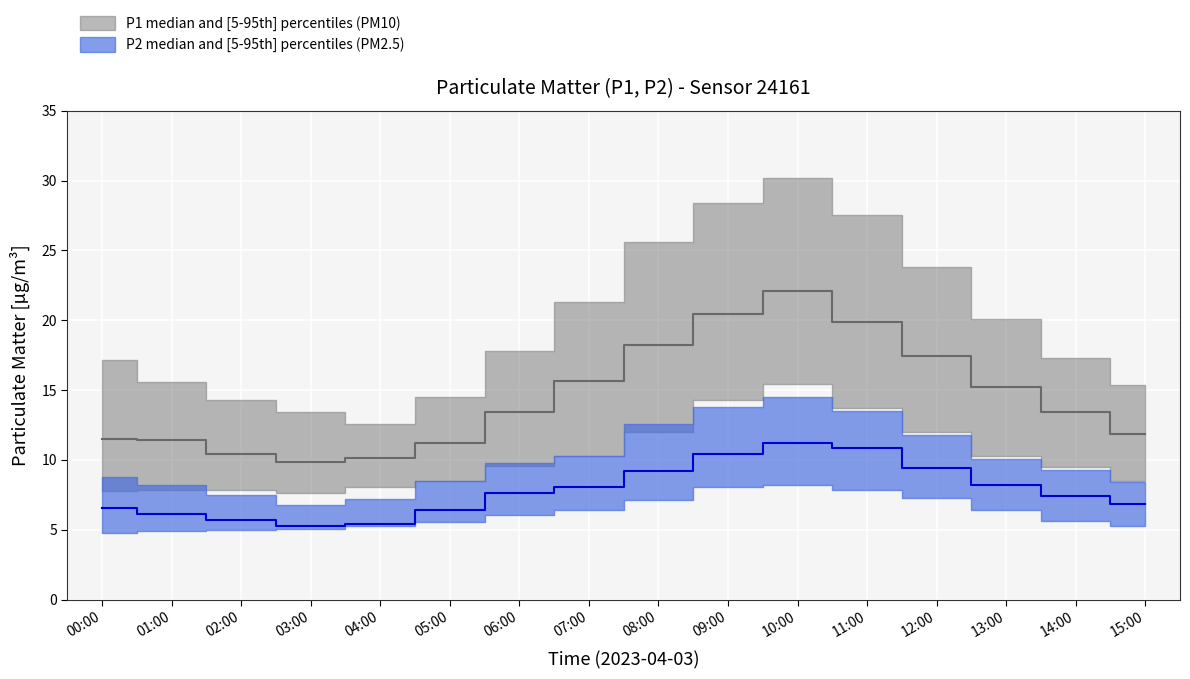

At how many categories does at least one series exceed 15?

12